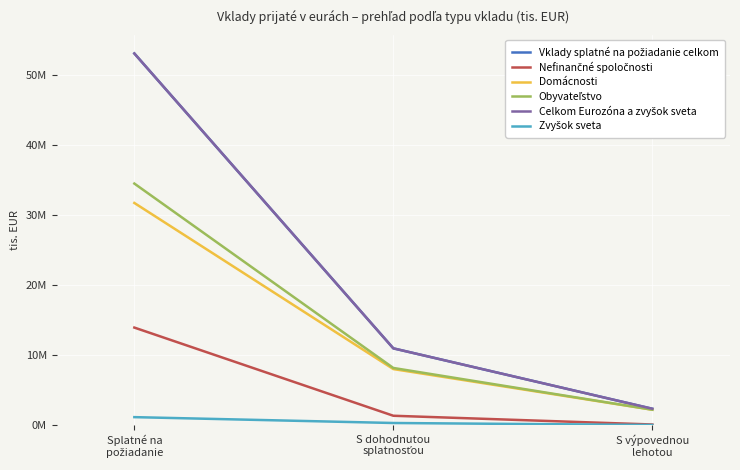

Is this an area chart (filled region under the line)?

No